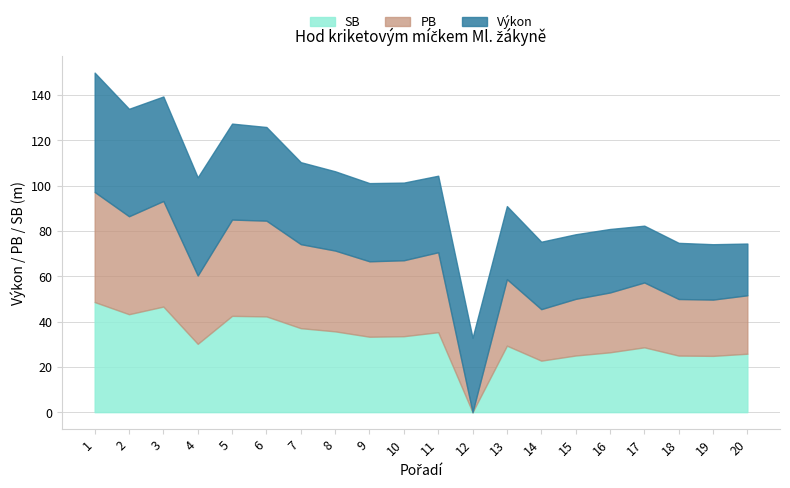

Reading left to right, list all the values displayed in this chart.

Výkon: 52.7	47.4	46.1	43.3	42.4	41.3	36.2	35.0	34.5	34.3	33.8	32.8	32.2	29.8	28.5	28.0	25.1	24.8	24.4	22.8
PB: 48.6	43.2	46.6	30.1	42.5	42.3	37.1	35.7	33.3	33.5	35.3	0.0	29.4	22.7	25.0	26.4	28.6	25.0	24.8	25.8
SB: 48.6	43.2	46.6	30.1	42.5	42.3	37.1	35.7	33.3	33.5	35.3	0.0	29.4	22.7	25.0	26.4	28.6	25.0	24.8	25.8